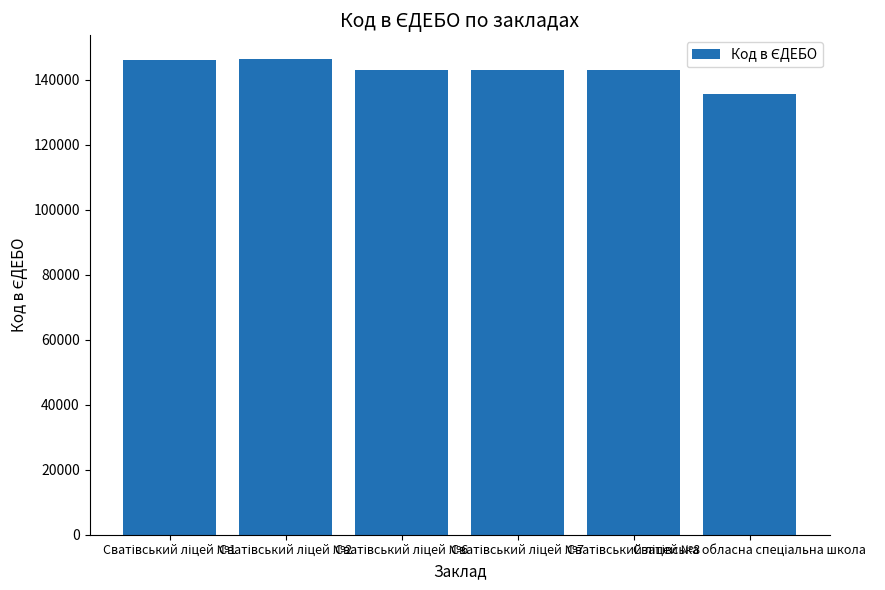

What is the greatest value displayed?

146383